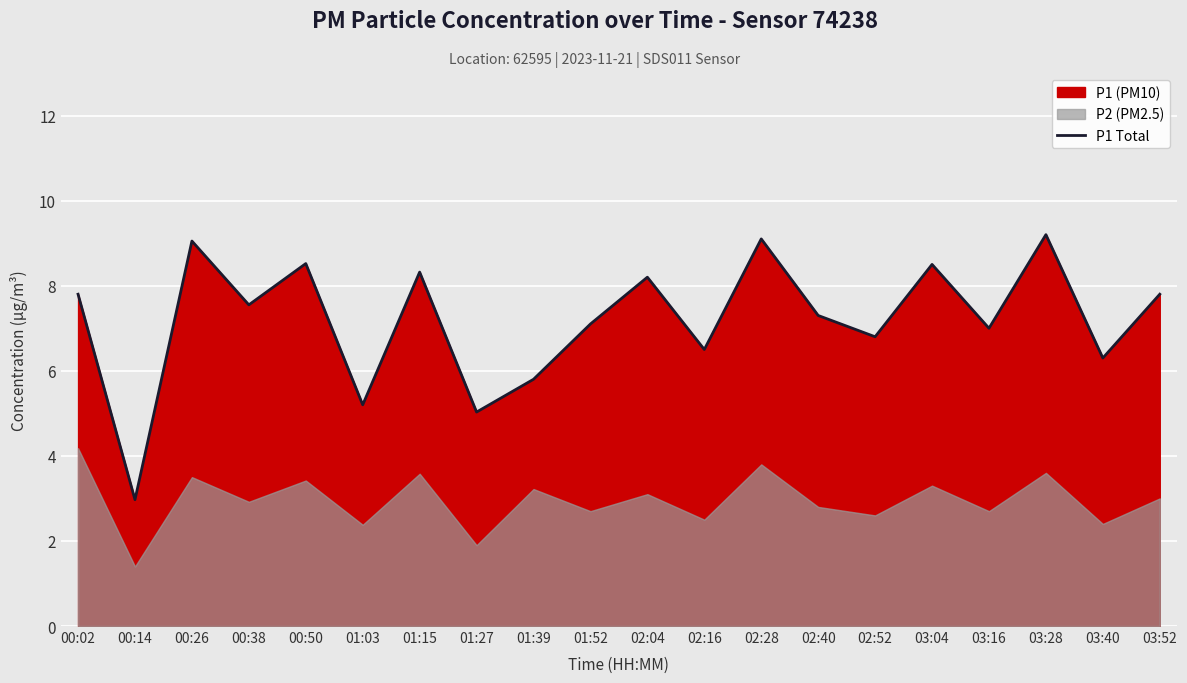

What value does the data have at 00:38?

7.5